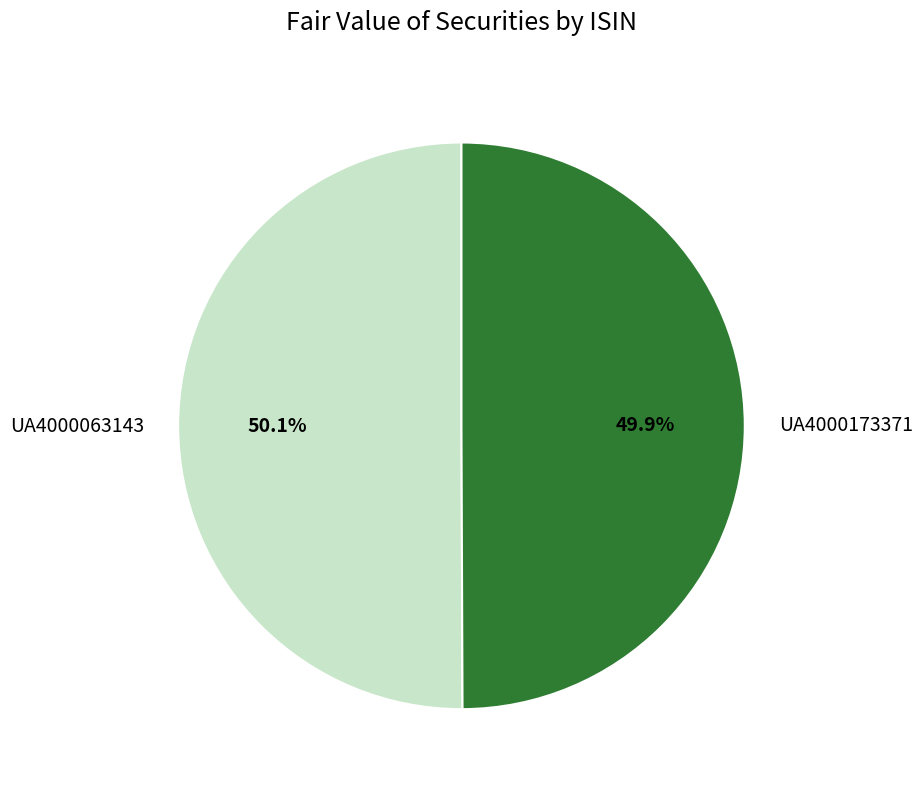

What percentage do UA4000173371 and UA4000063143 together represent?

100.0%